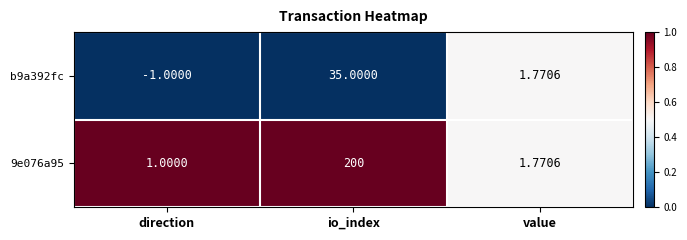

Which label corresponds to the largest value in the chart?

io_index